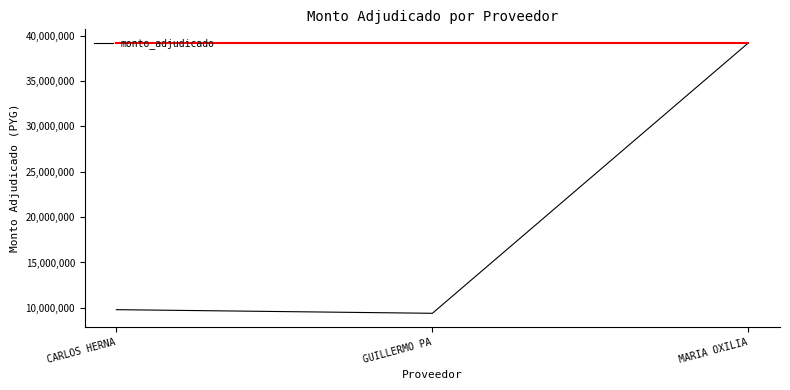

What is the difference between the maximum and second lowest values?

29400000